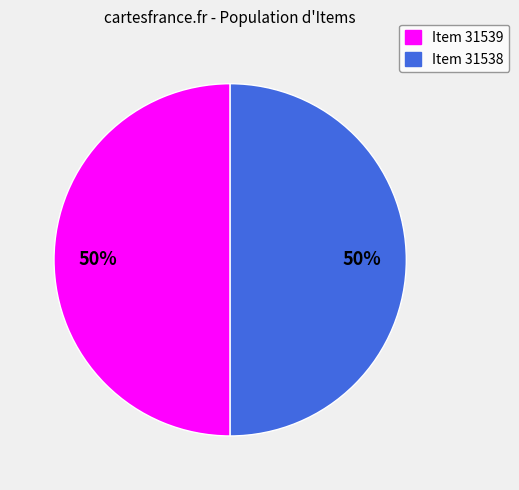

True or false: Item 31539 accounts for 64% of the total.

False